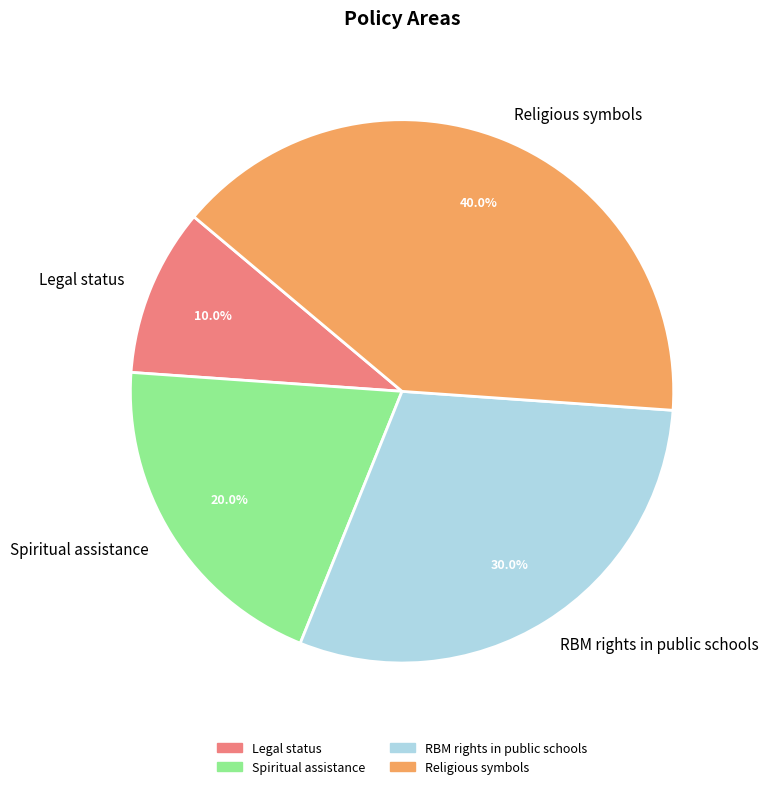

How much of the chart is everything except Religious symbols?

60.0%